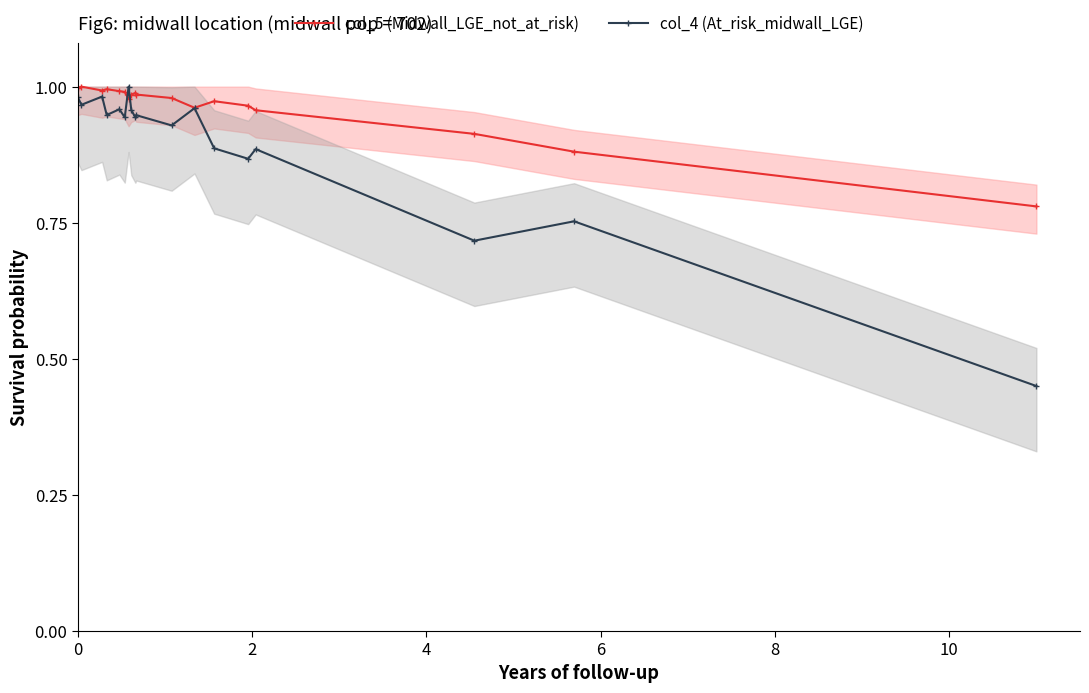

True or false: col_4 (At_risk_midwall_LGE) has more than 0 interior local peaks.

True